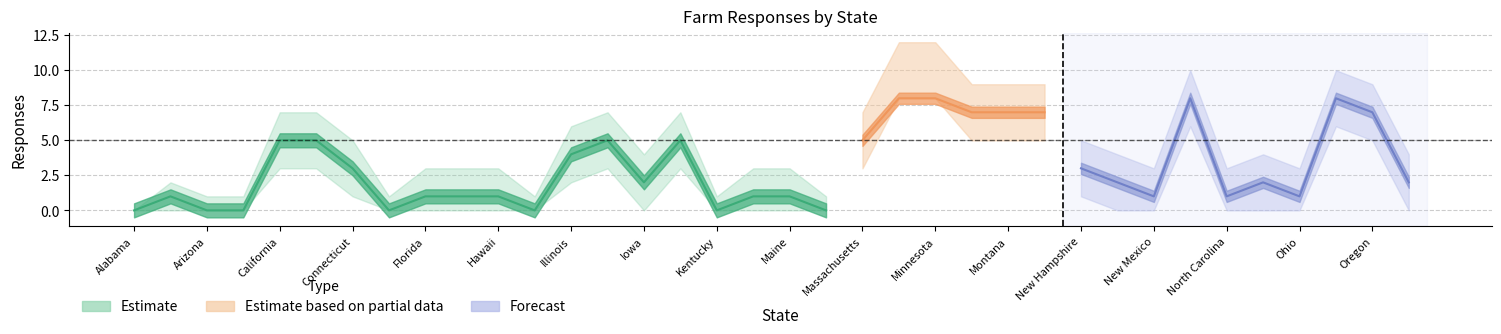

Where is the data nearest to the value 2?

Iowa